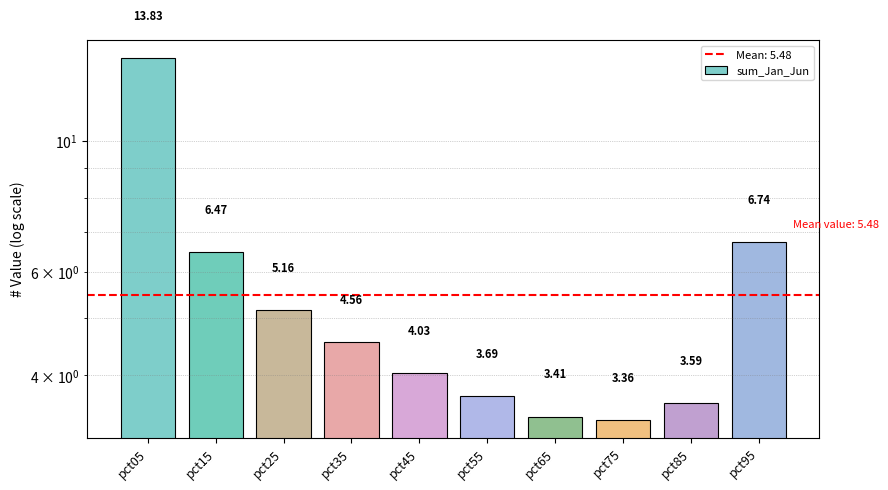

The value at pct55 is 2.3. True or false?

False